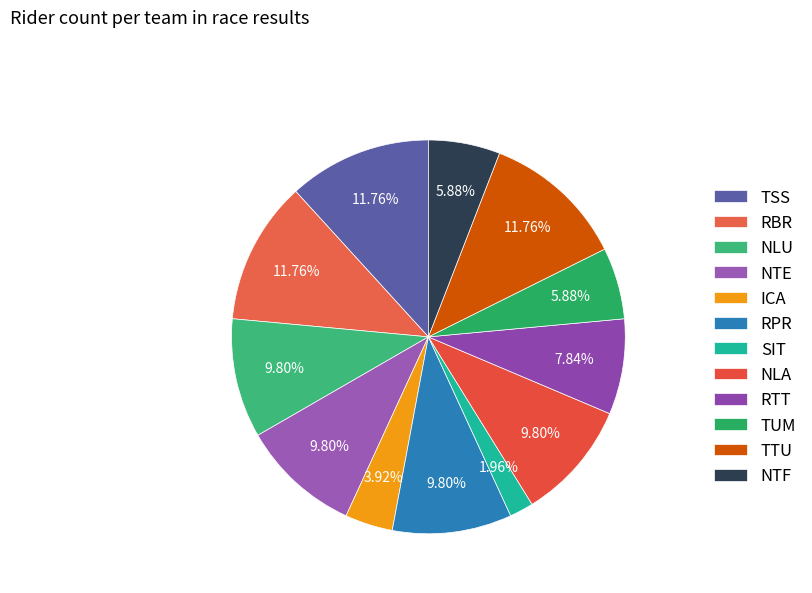

How many slices are in this pie chart?

12